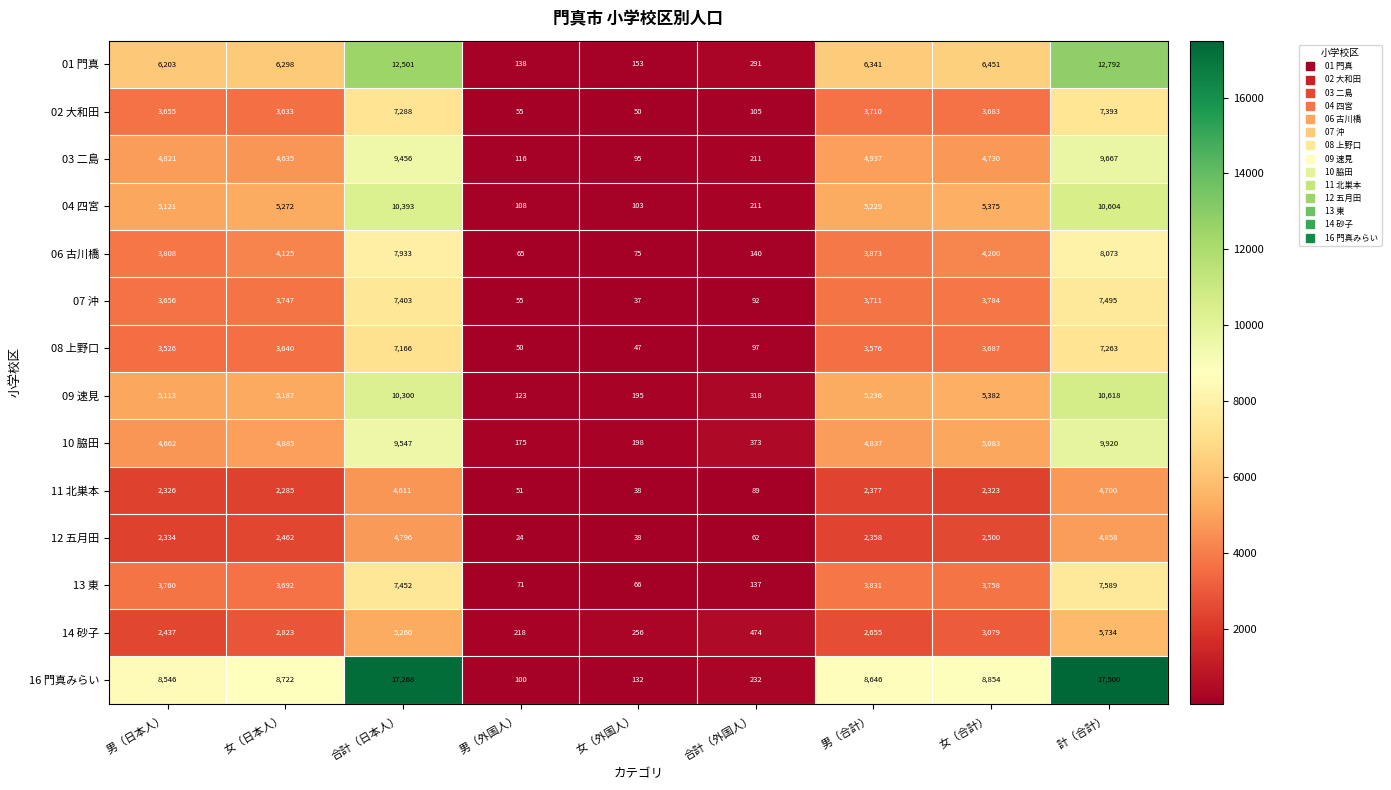

What is the minimum value shown in the chart?

24